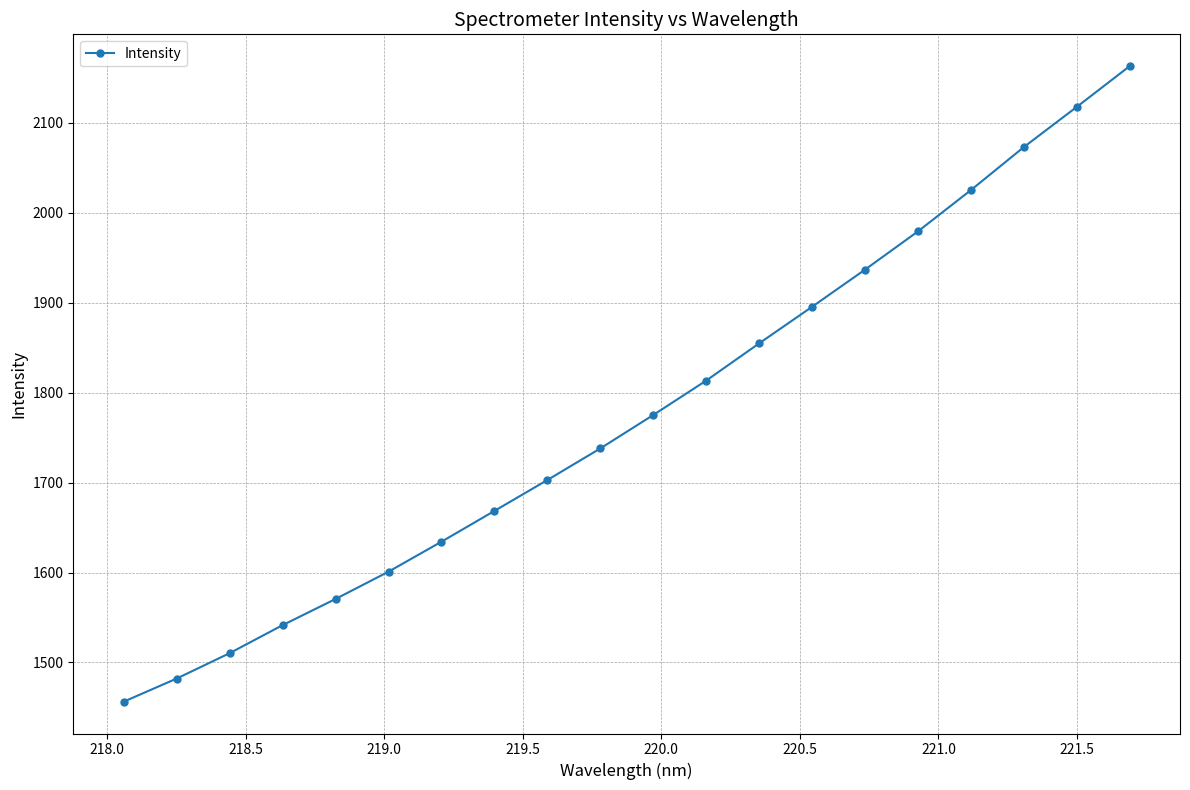

What is the difference between the maximum and minimum values?

706.4